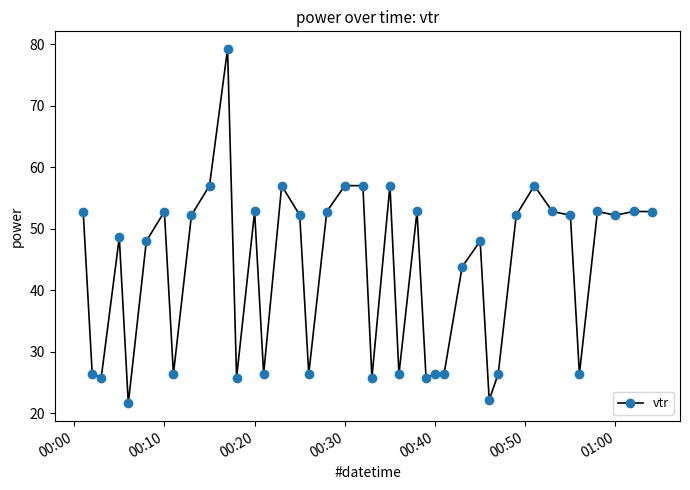

True or false: there are more than 1 points higher than both neighbors.

True